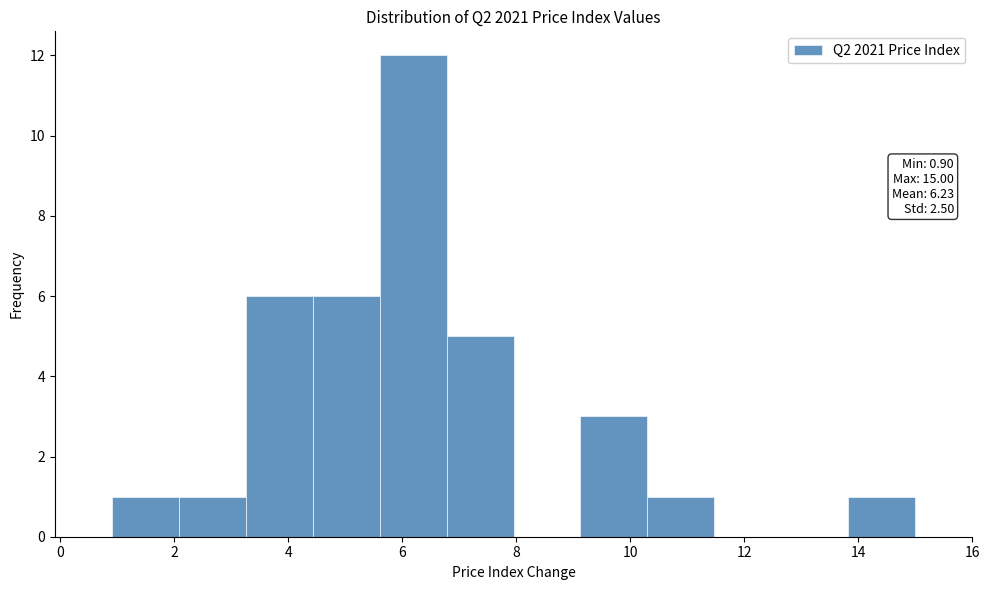

Which range on the x-axis has the tallest bar?

5.6 to 6.8